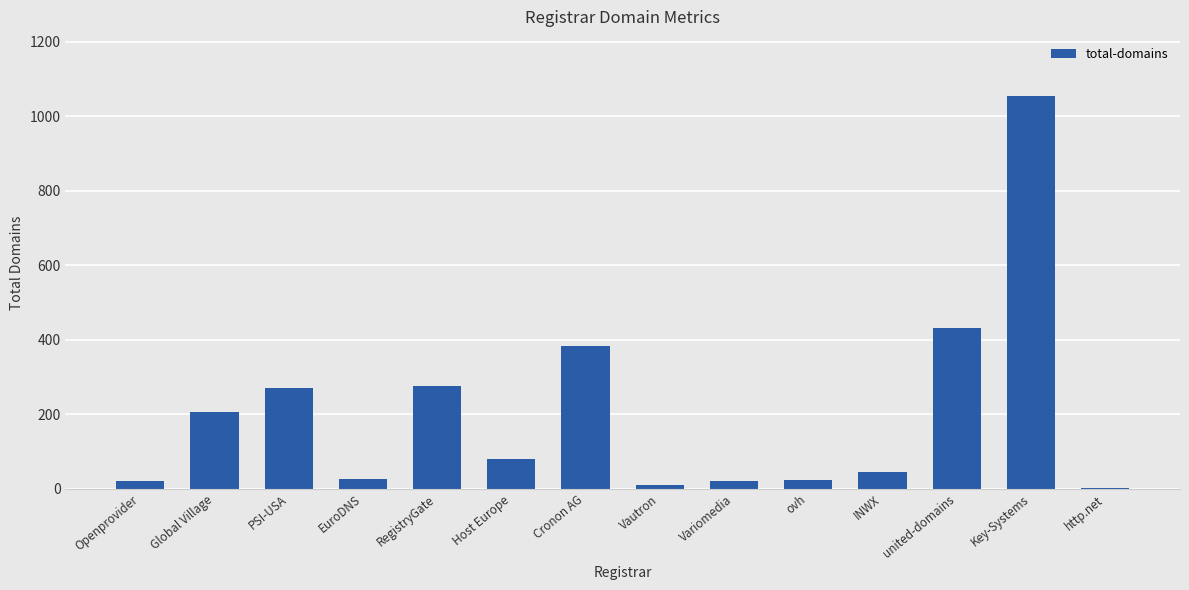

What is the difference between the values at INWX and Openprovider?

24